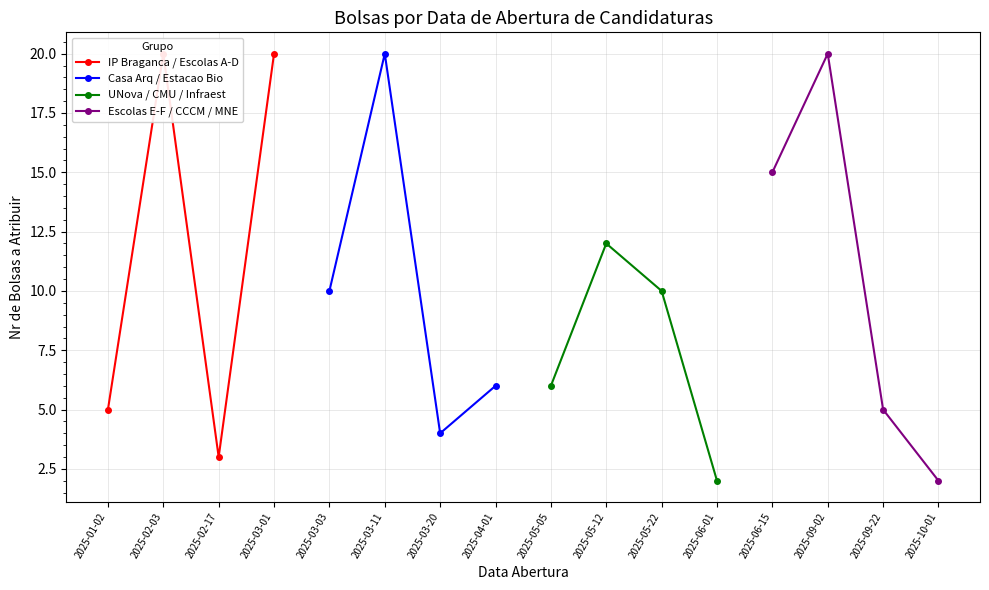

The Casa Arq / Estacao Bio series shows 30 at 2025-03-11. True or false?

False